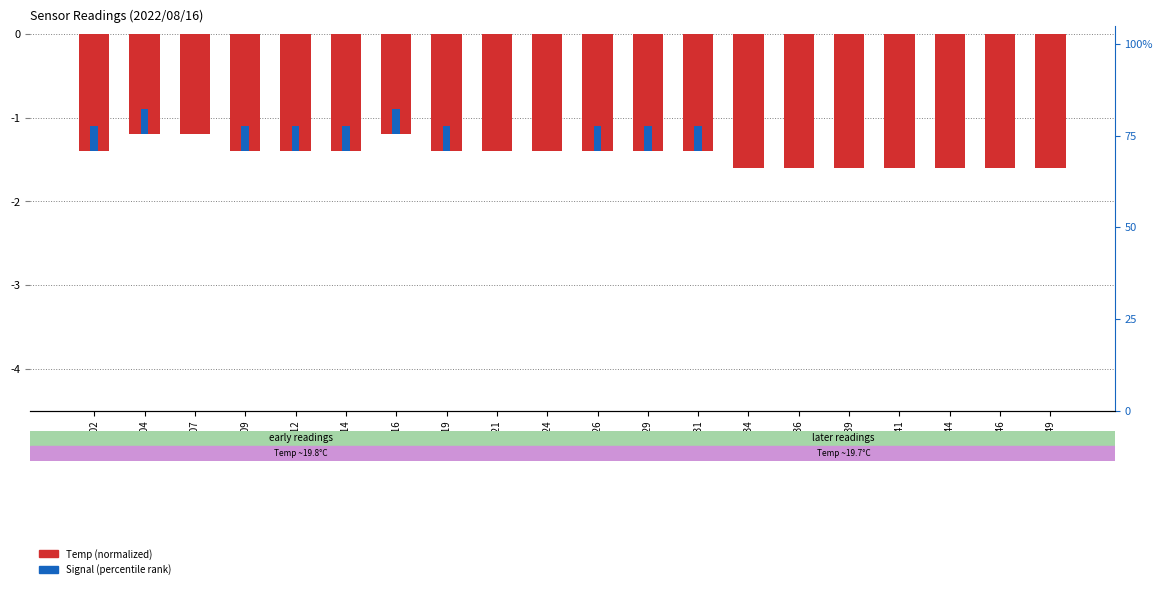

Which category has the lowest value in the Signal (percentile) series?

00:07